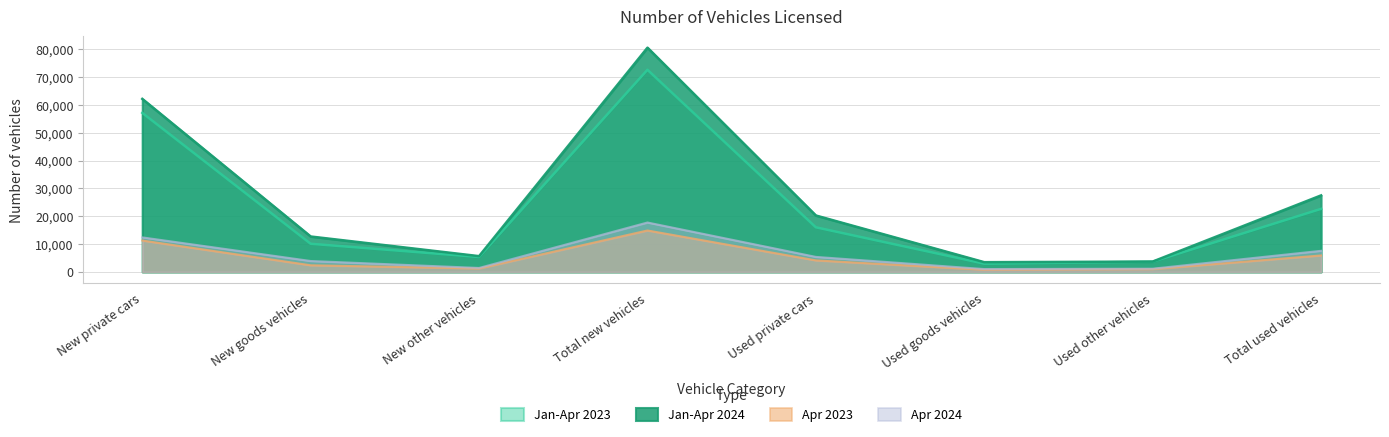

Where is Jan-Apr 2023 nearest to the value 37786?

Total used vehicles